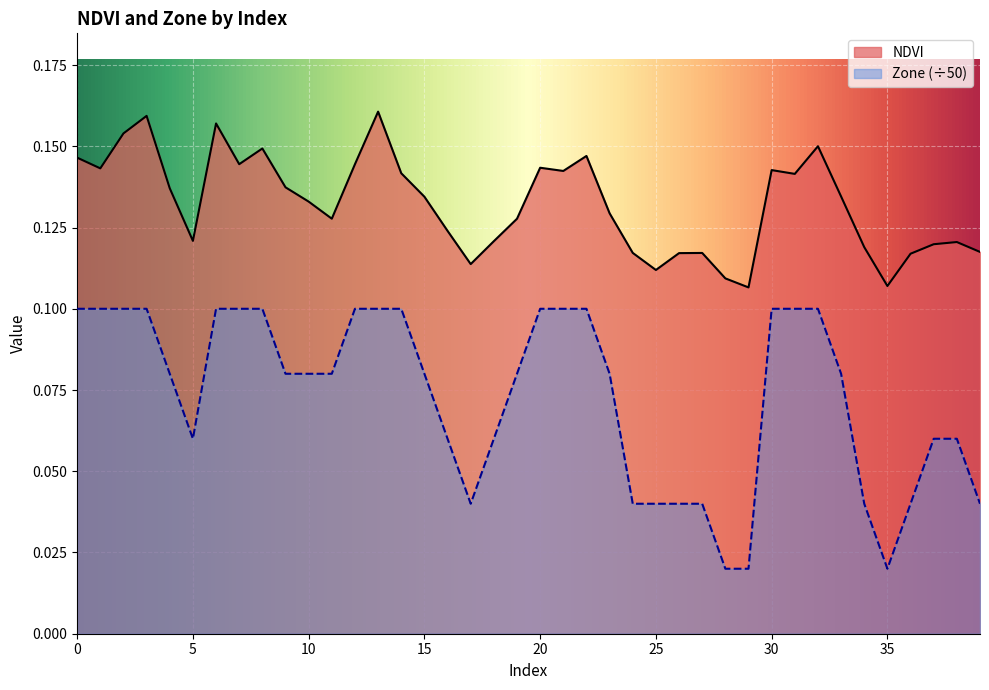

Reading left to right, extract all data points from this chart.

NDVI: 0=0.1	1=0.1	2=0.2	3=0.2	4=0.1	5=0.1	6=0.2	7=0.1	8=0.1	9=0.1	10=0.1	11=0.1	12=0.1	13=0.2	14=0.1	15=0.1	16=0.1	17=0.1	18=0.1	19=0.1	20=0.1	21=0.1	22=0.1	23=0.1	24=0.1	25=0.1	26=0.1	27=0.1	28=0.1	29=0.1	30=0.1	31=0.1	32=0.2	33=0.1	34=0.1	35=0.1	36=0.1	37=0.1	38=0.1	39=0.1
Zone: 0=0.1	1=0.1	2=0.1	3=0.1	4=0.1	5=0.1	6=0.1	7=0.1	8=0.1	9=0.1	10=0.1	11=0.1	12=0.1	13=0.1	14=0.1	15=0.1	16=0.1	17=0.0	18=0.1	19=0.1	20=0.1	21=0.1	22=0.1	23=0.1	24=0.0	25=0.0	26=0.0	27=0.0	28=0.0	29=0.0	30=0.1	31=0.1	32=0.1	33=0.1	34=0.0	35=0.0	36=0.0	37=0.1	38=0.1	39=0.0